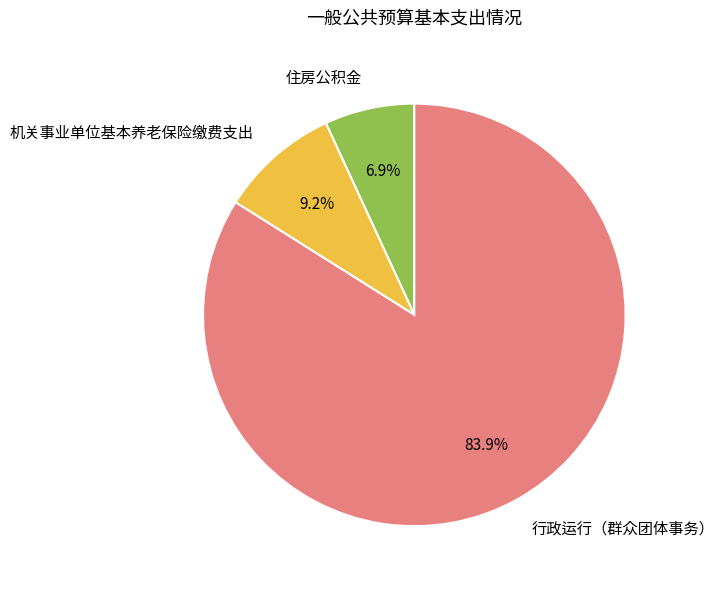

Count the number of slices in the pie.

3